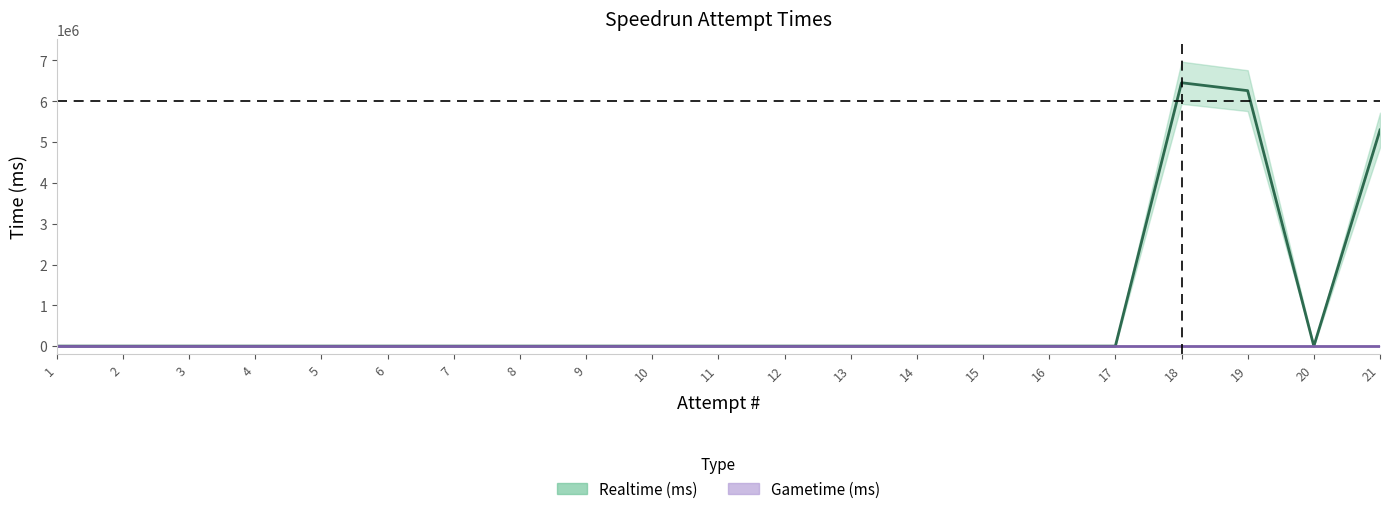

How many values are above zero?

3